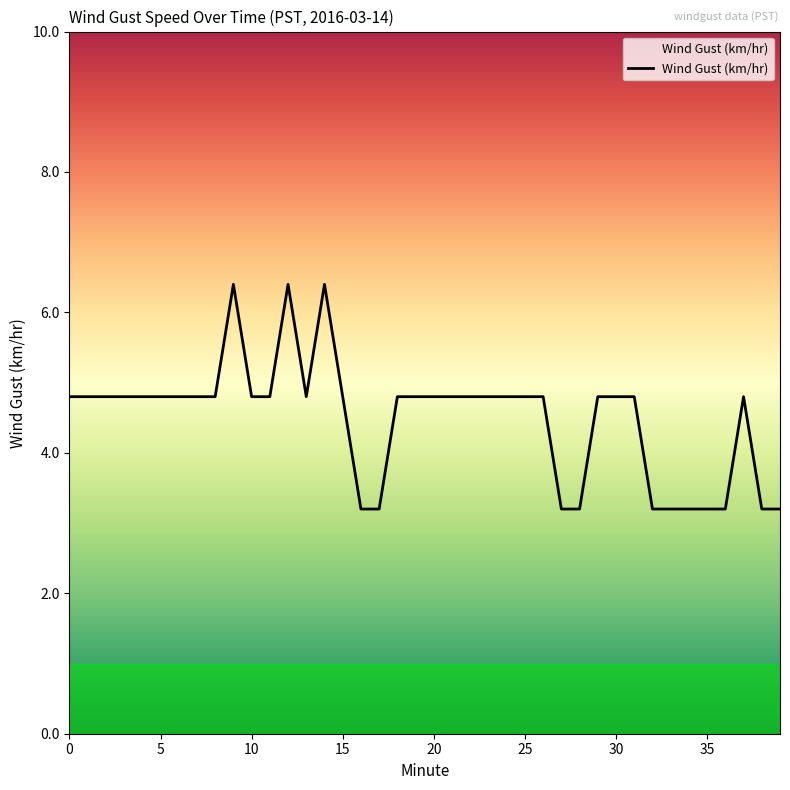

What is the minimum value shown in the chart?

3.2